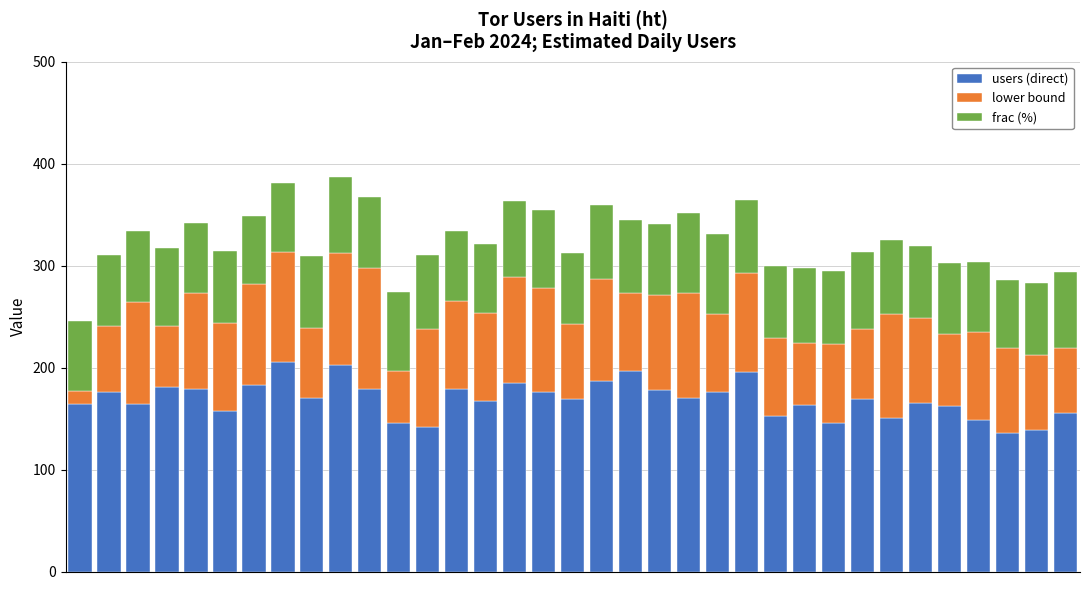

What is the maximum value for users (direct)?

205